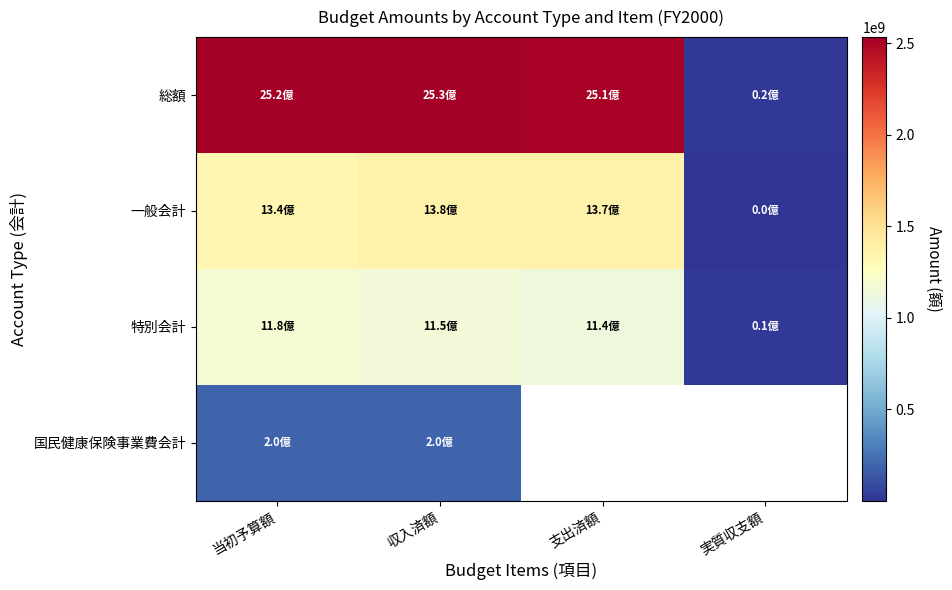

At 実質収支額, list the series in order from largest to smallest.

総額, 特別会計, 国民健康保険事業費会計, 一般会計